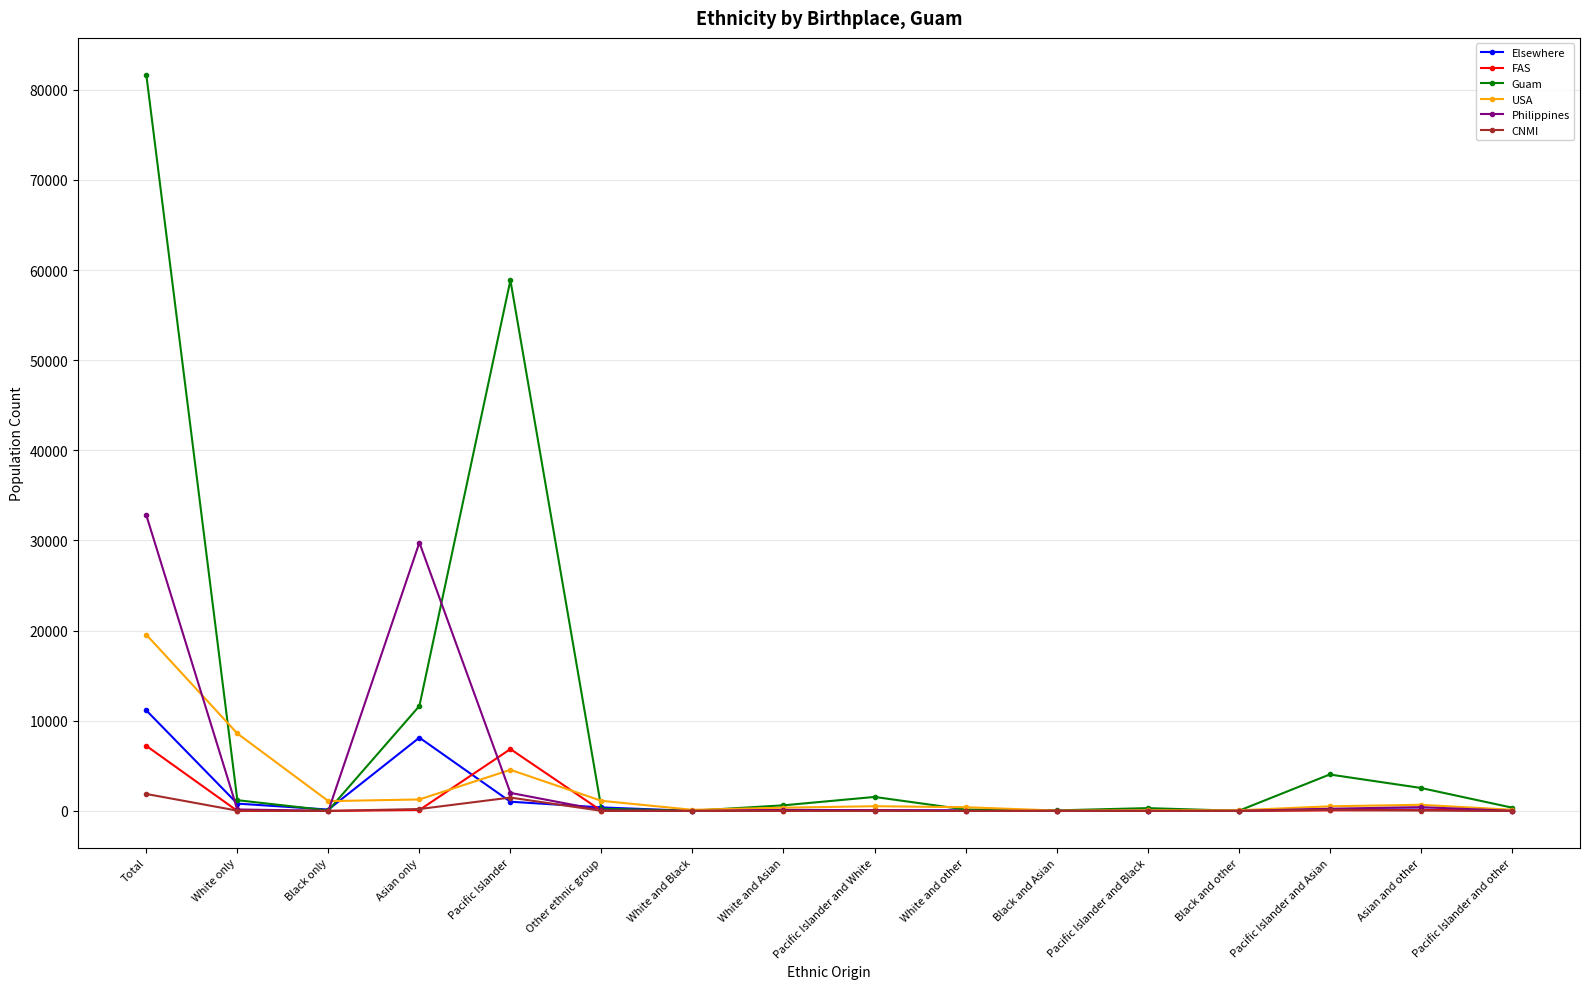

Between White only and Pacific Islander and other, which series saw the biggest shift?

USA